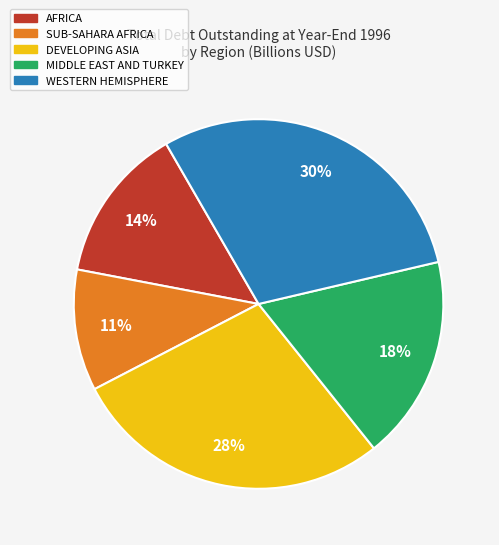

Rank the categories by value from lowest to highest.

SUB-SAHARA AFRICA, AFRICA, MIDDLE EAST AND TURKEY, DEVELOPING ASIA, WESTERN HEMISPHERE